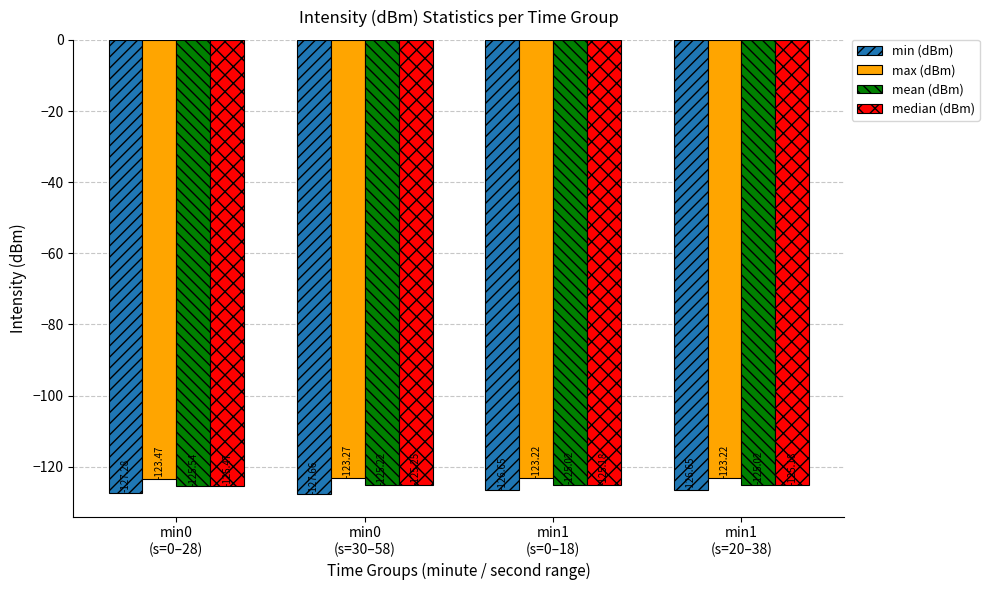

What is the average value of the mean (dBm) series?

-125.2